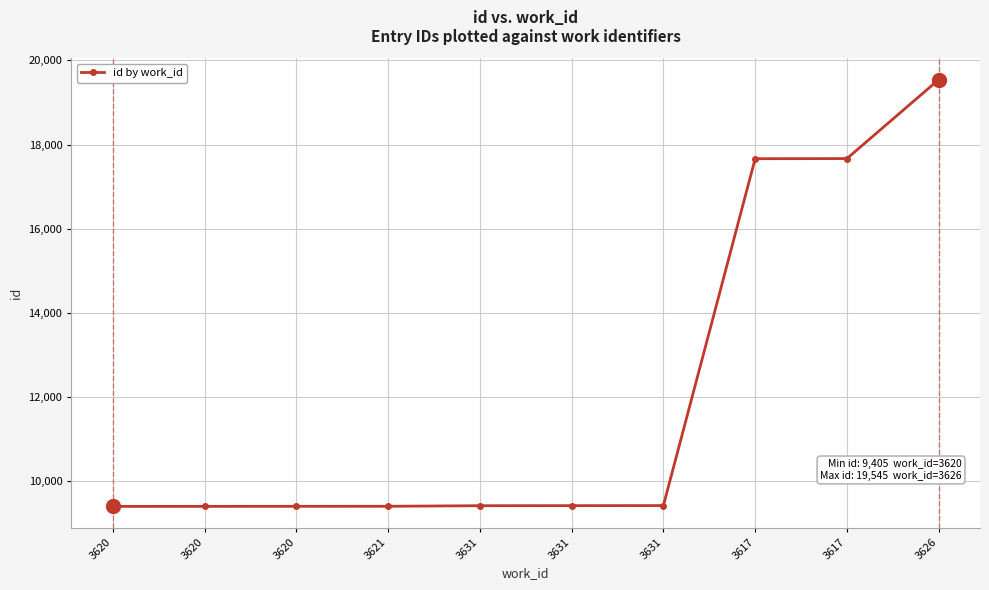

List the labels in order of value, smallest first.

3620, 3620, 3620, 3621, 3631, 3631, 3631, 3617, 3617, 3626